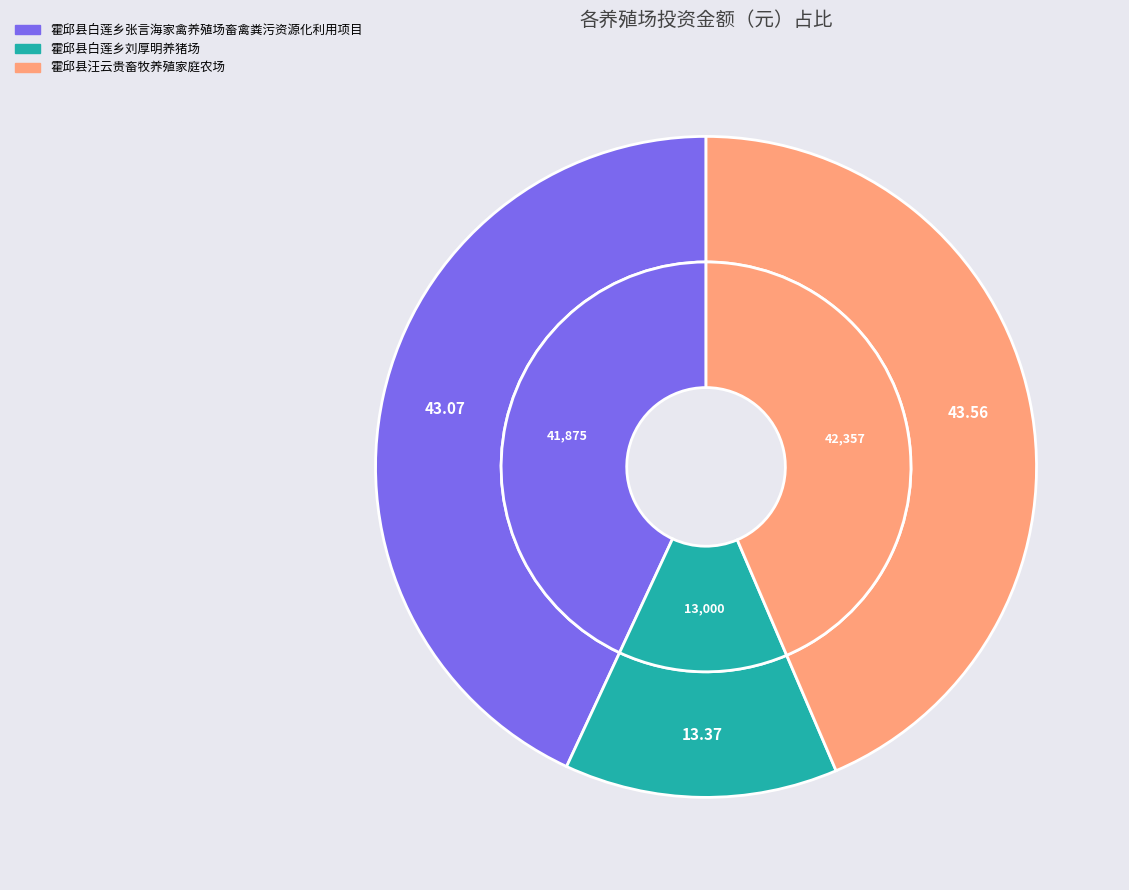

To the nearest percent, what portion does 霍邱县白莲乡刘厚明养猪场 represent?

13%